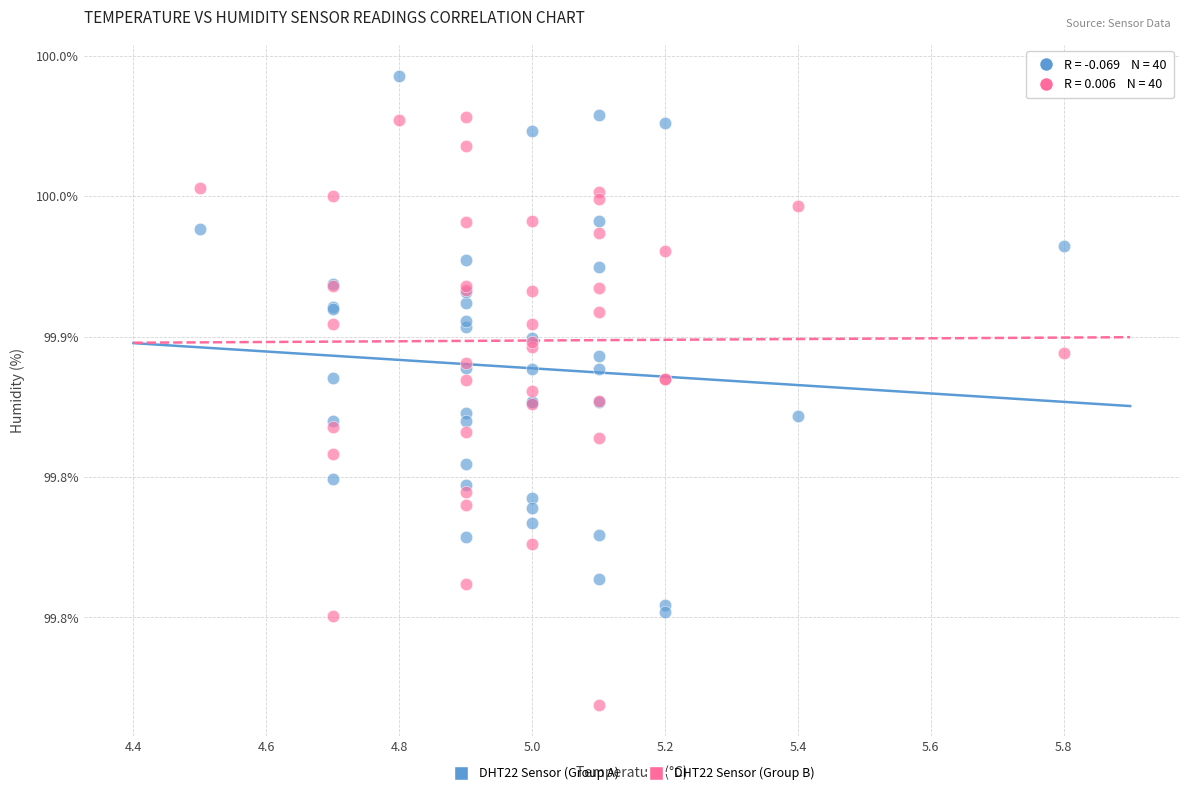

What are all the series names shown in the legend?

DHT22 Sensor (Group A), DHT22 Sensor (Group B)